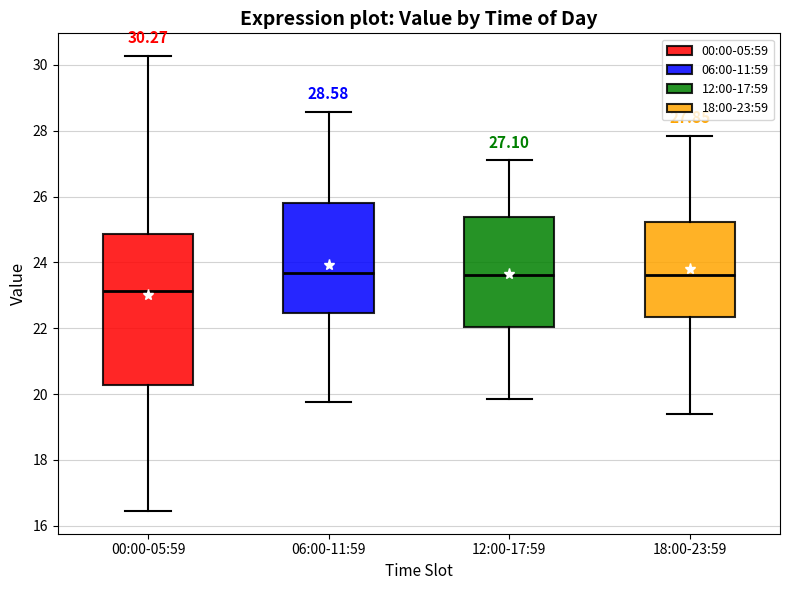

Comparing the boxes themselves (not the whiskers), which one is the tallest?

00:00-05:59